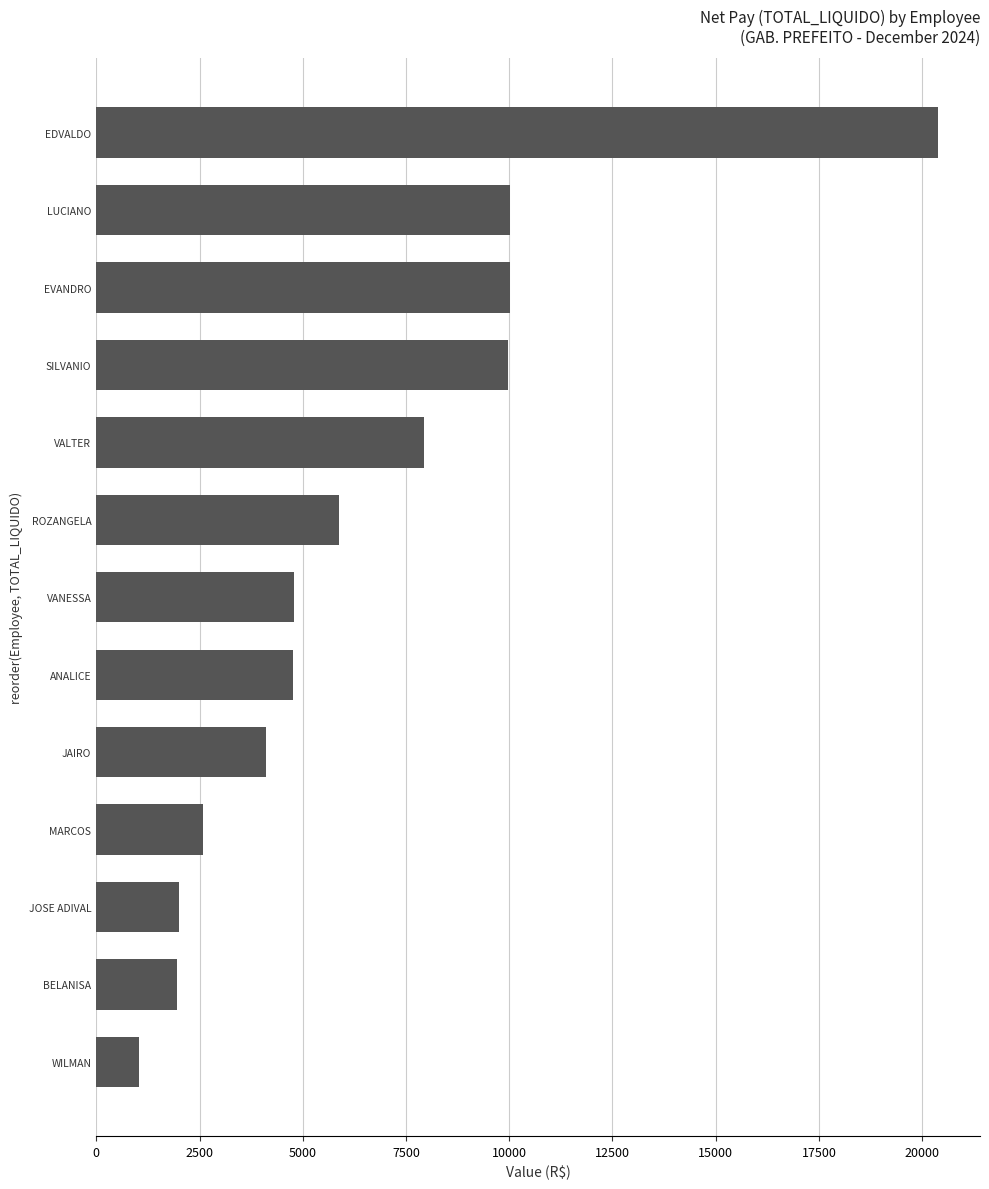

How many bars are there in total?

13